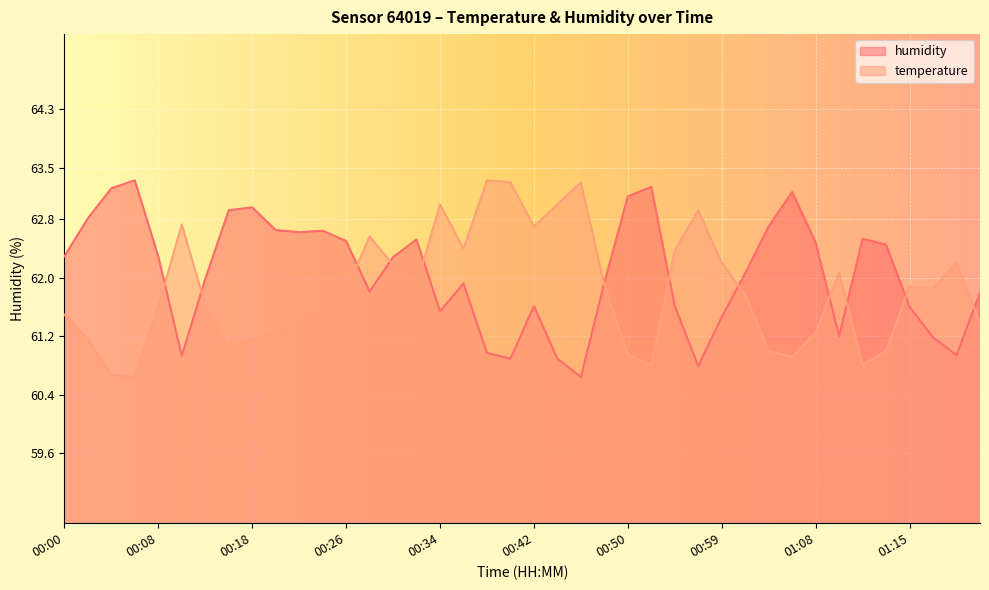

What position from the right is 00:32?

25